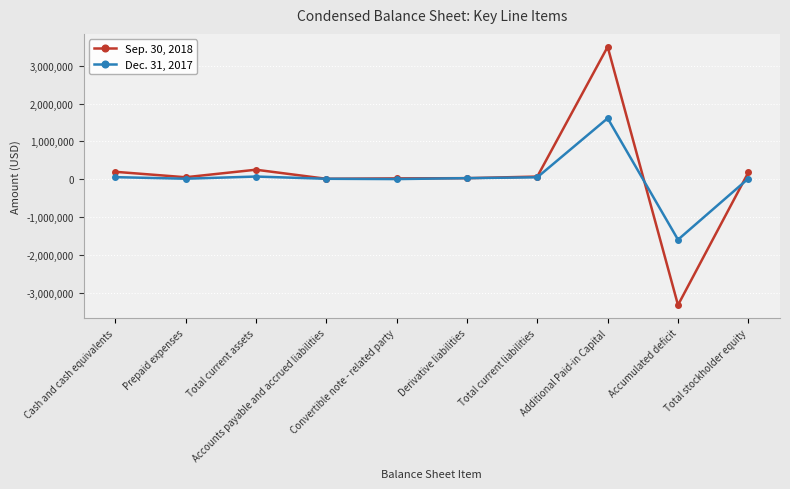

Which series has the widest spread of values?

Sep. 30, 2018